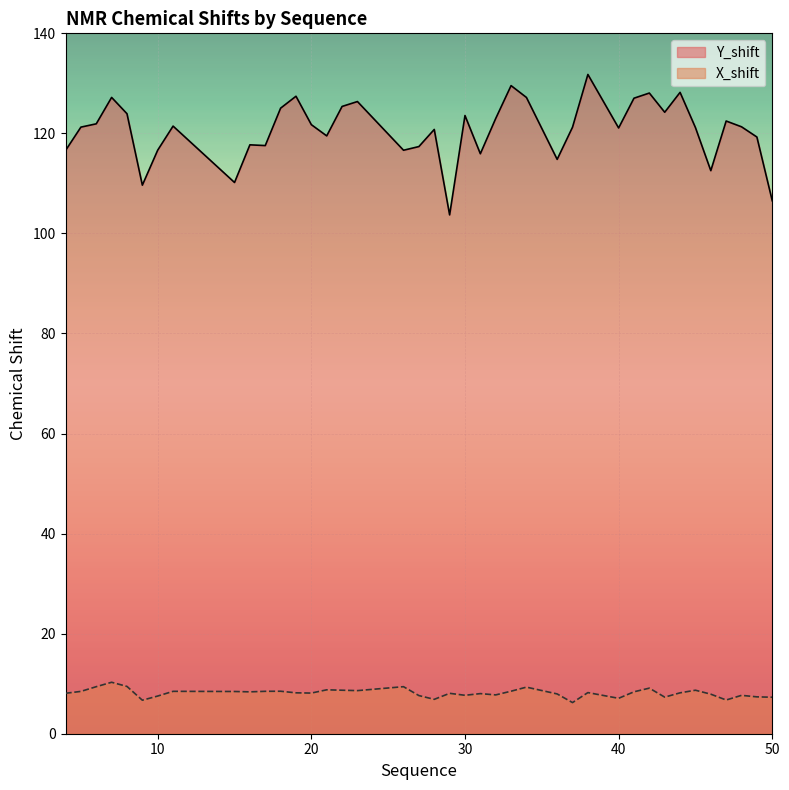

What value does the Y_shift series have at 10?

116.7